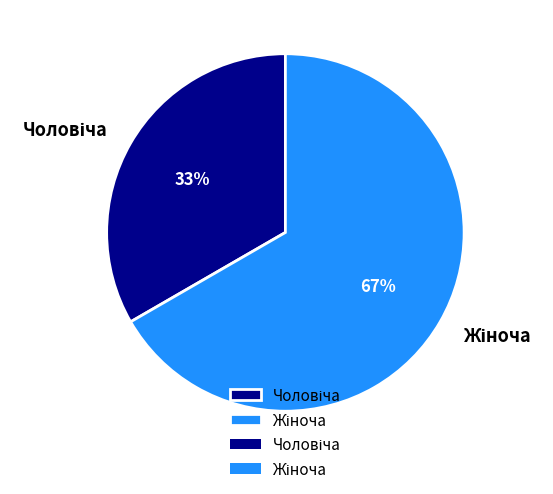

Is there any slice that represents more than half of the pie?

Yes